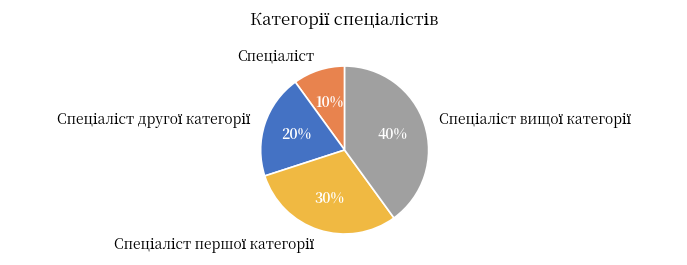

To the nearest percent, what is the average slice percentage?

25%